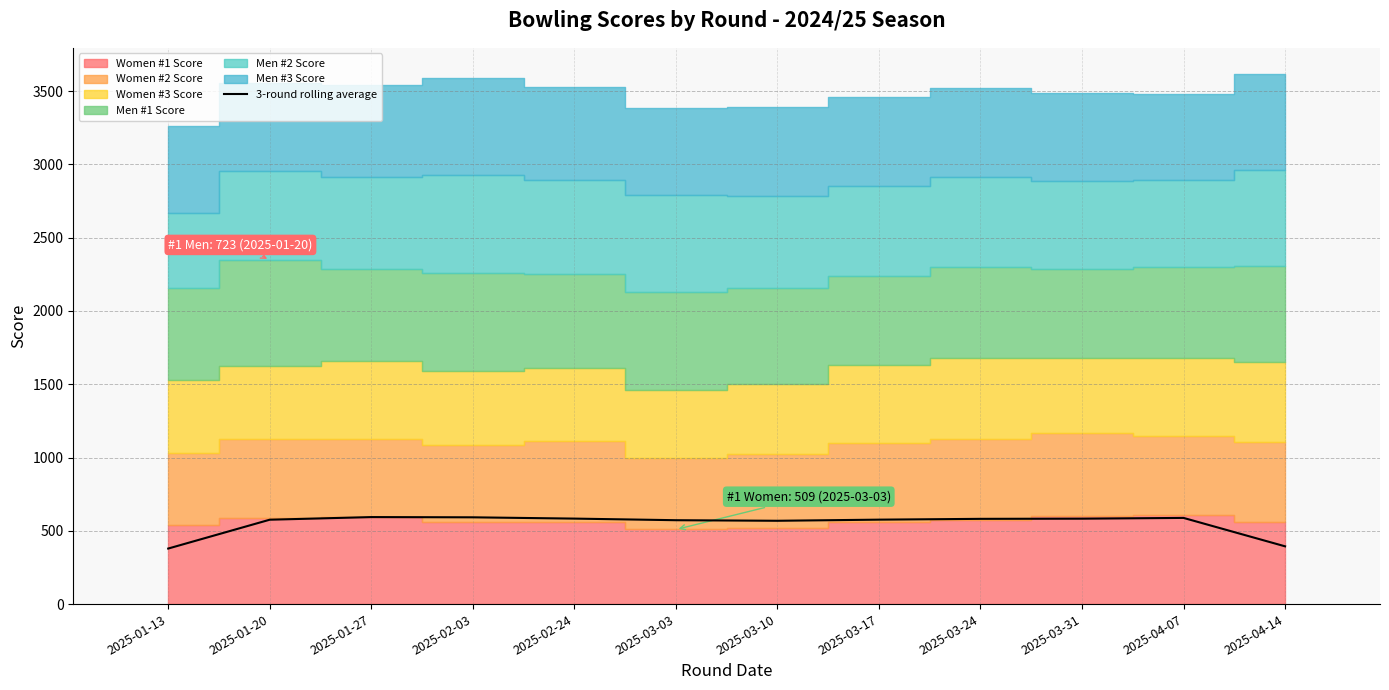

Count the number of values greater than 581.

6